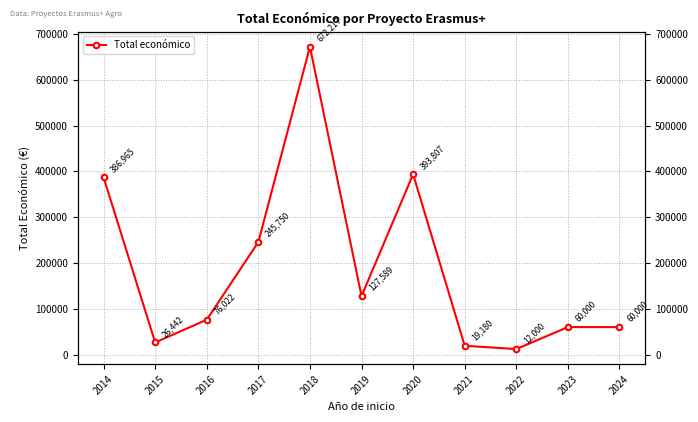

What is the ratio of the value at 2024 to the value at 2017?

0.2